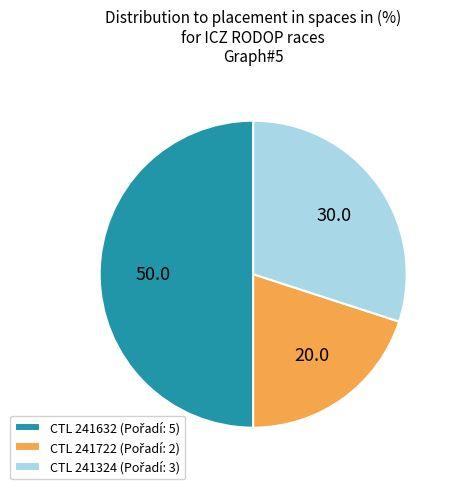

What is the largest slice in the pie chart?

241632